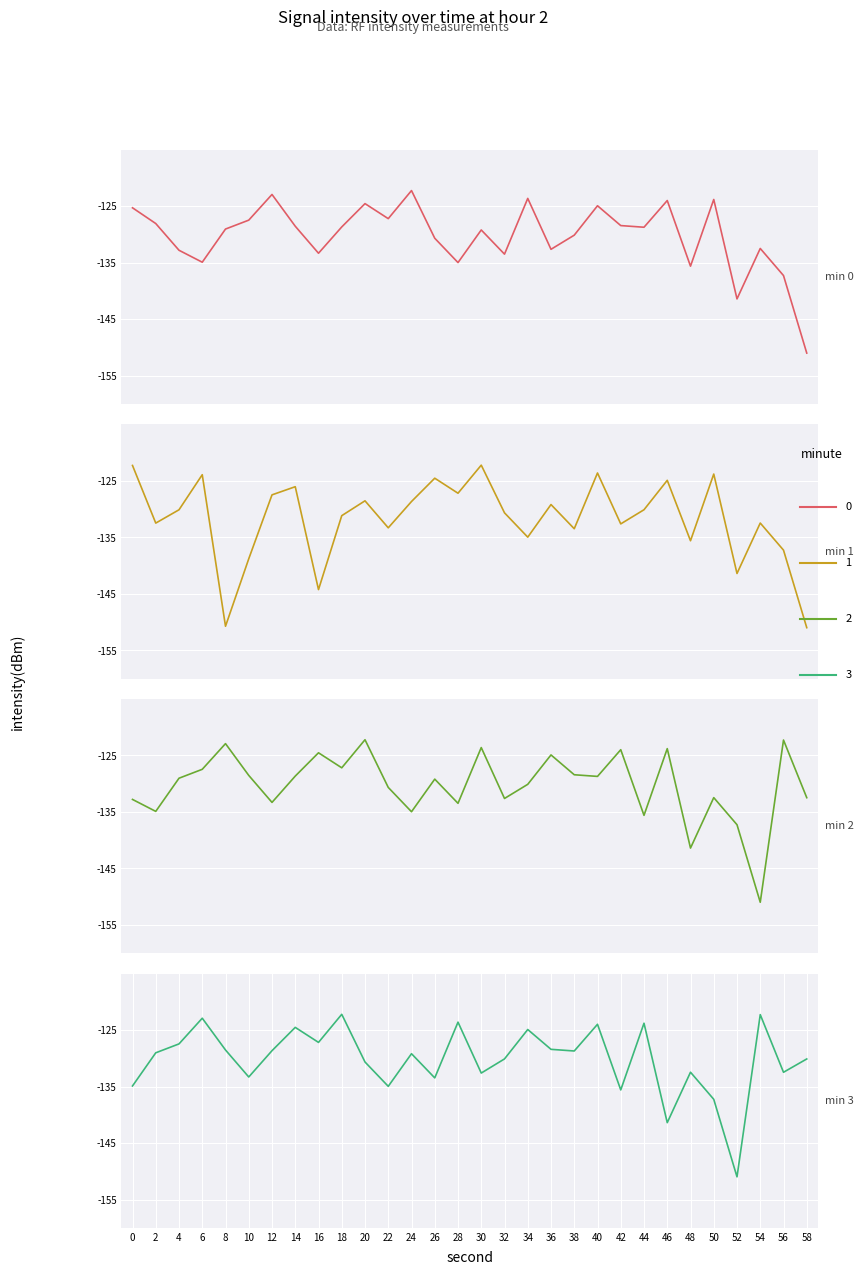

Is this an area chart (filled region under the line)?

No